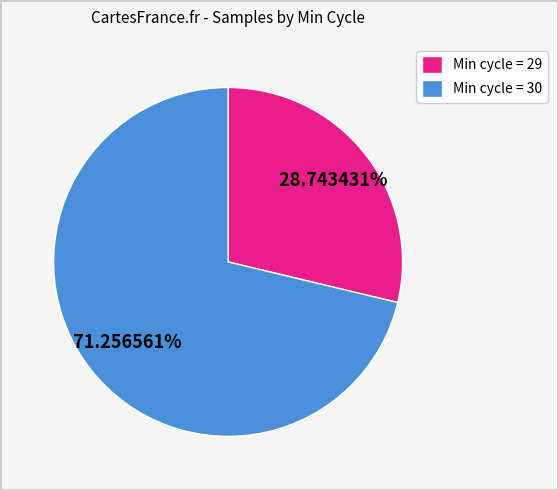

Is the sum of Min cycle = 30 and Min cycle = 29 greater than half?

Yes